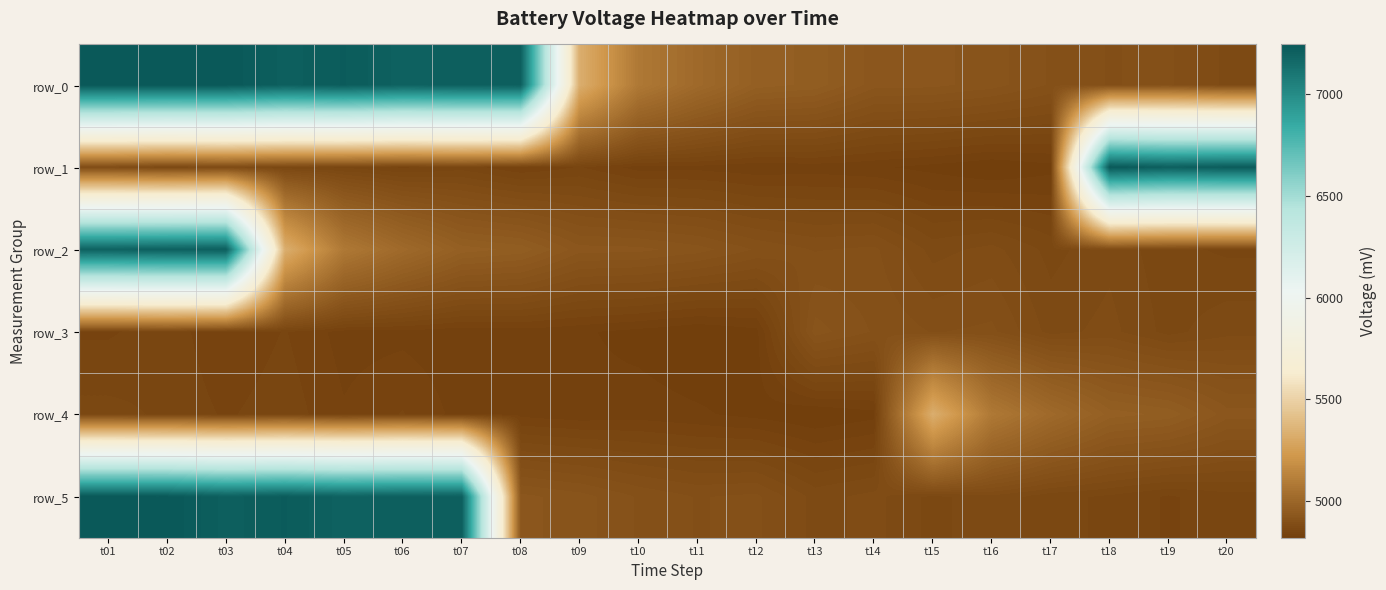

Between t10 and t18, which series saw the biggest shift?

row_1